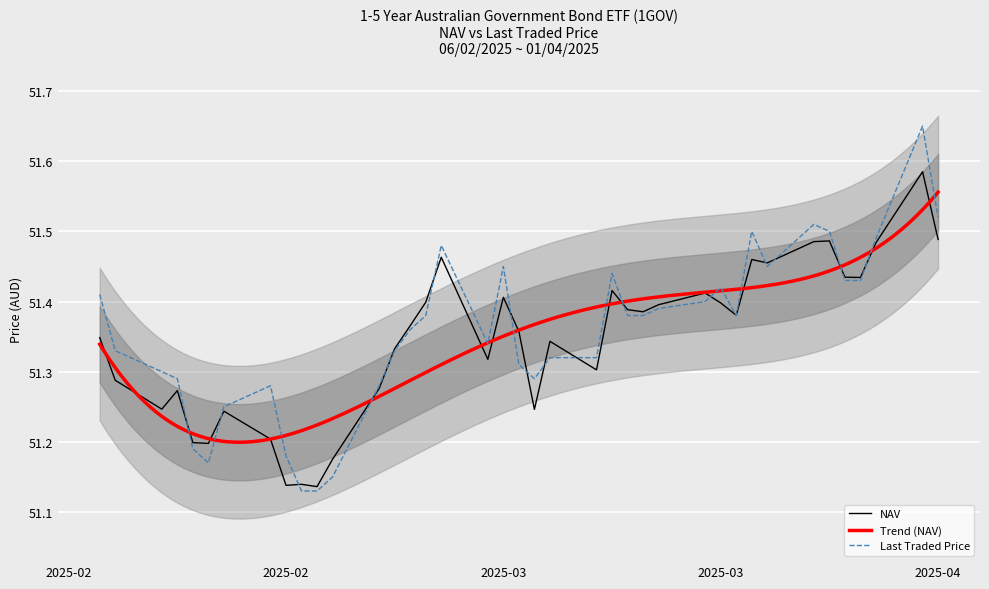

At which category does the chart reach its peak across all series?

31/03/2025